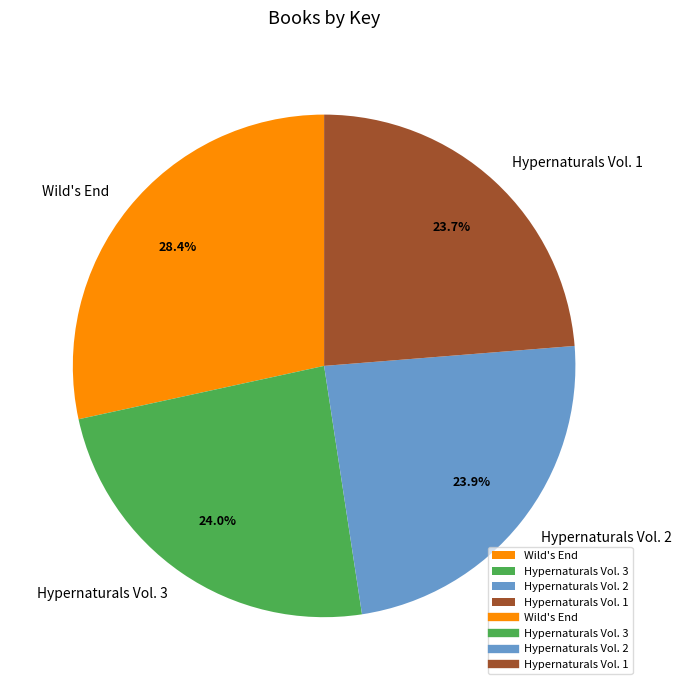

Is there a majority slice in this chart?

No